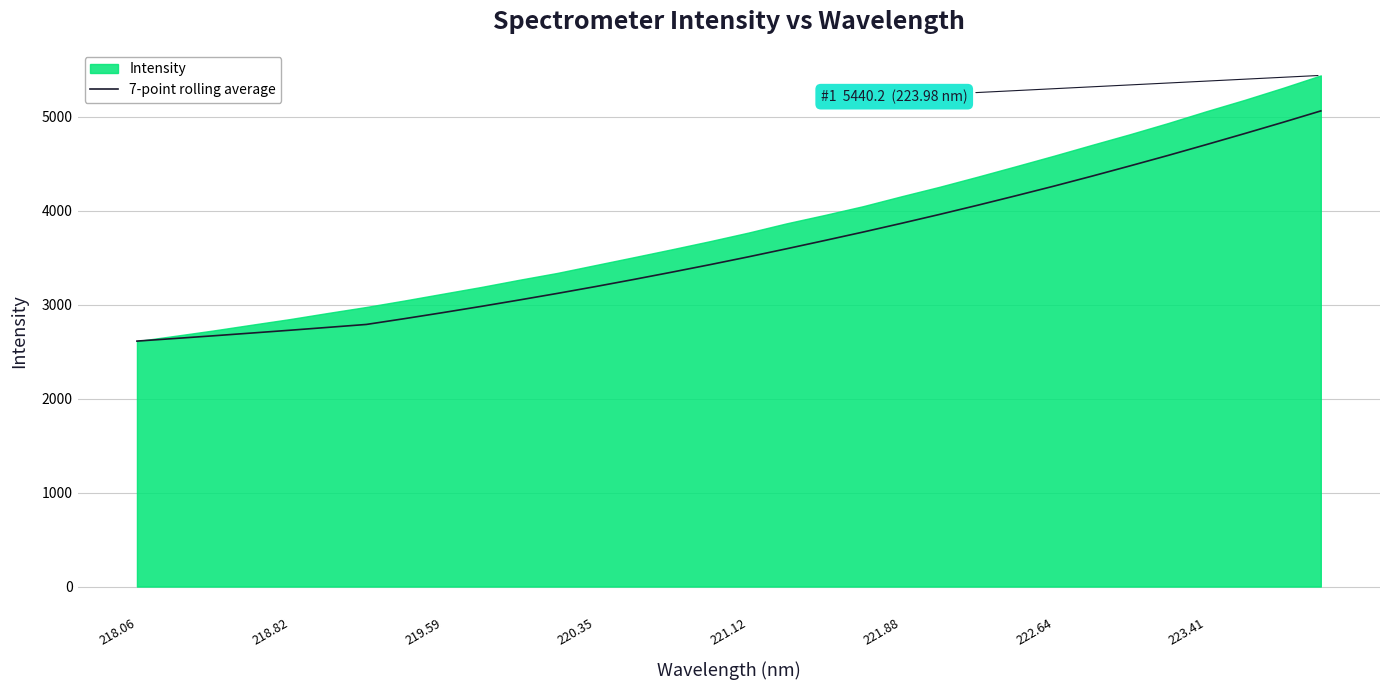

What is the smallest value displayed?

2612.4